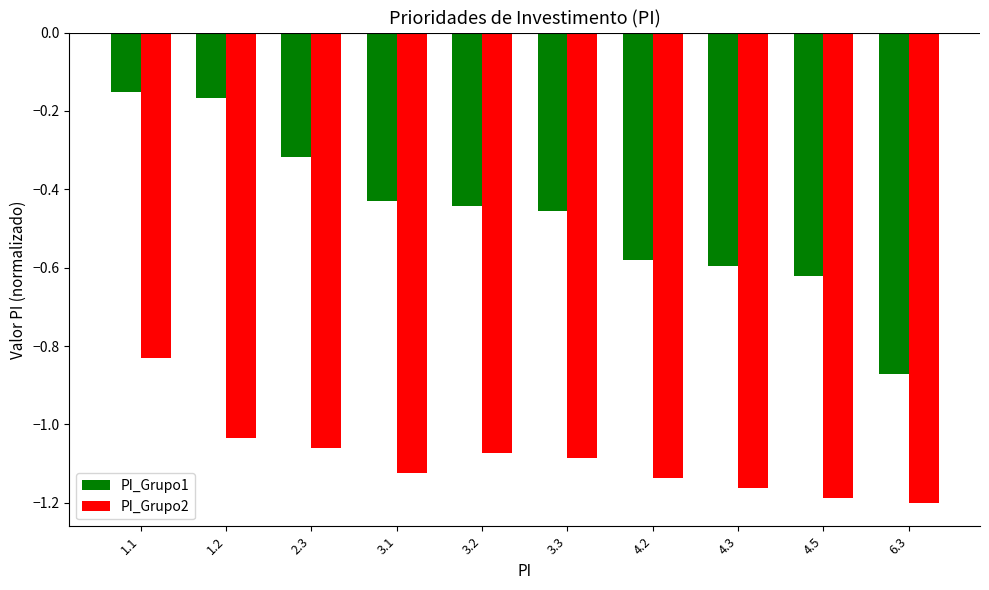

Which series changed the most between 3.3 and 4.3?

PI_Grupo1